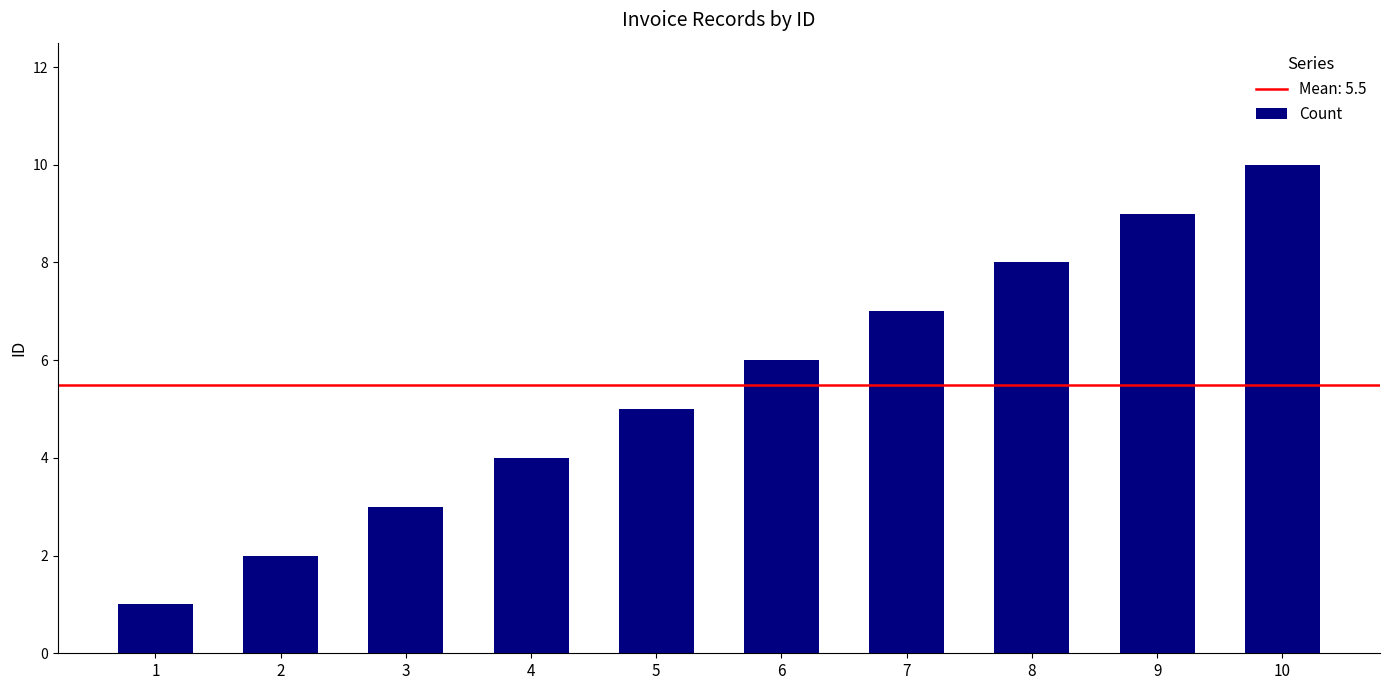

List the labels in order of value, largest first.

10, 9, 8, 7, 6, 5, 4, 3, 2, 1